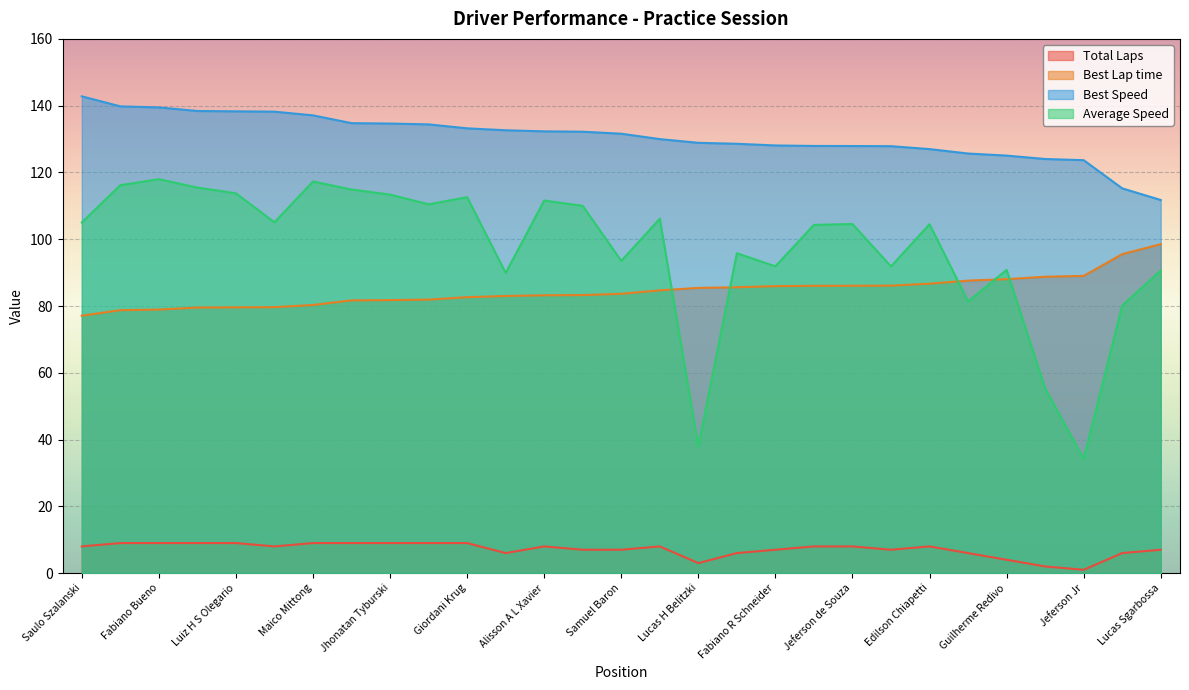

What position from the right is Rodrigo Cazuni?

22